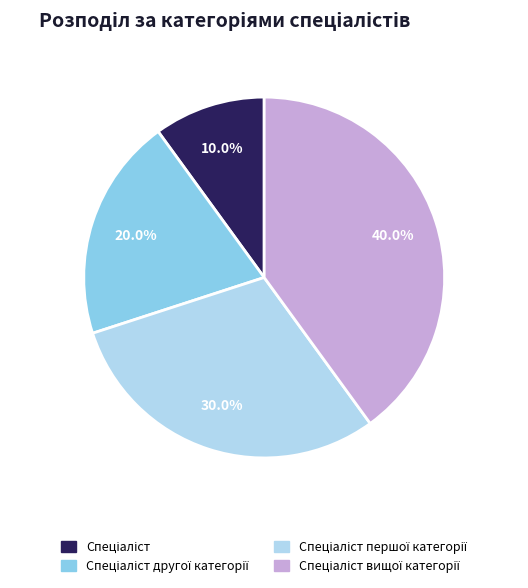

Is there a majority slice in this chart?

No